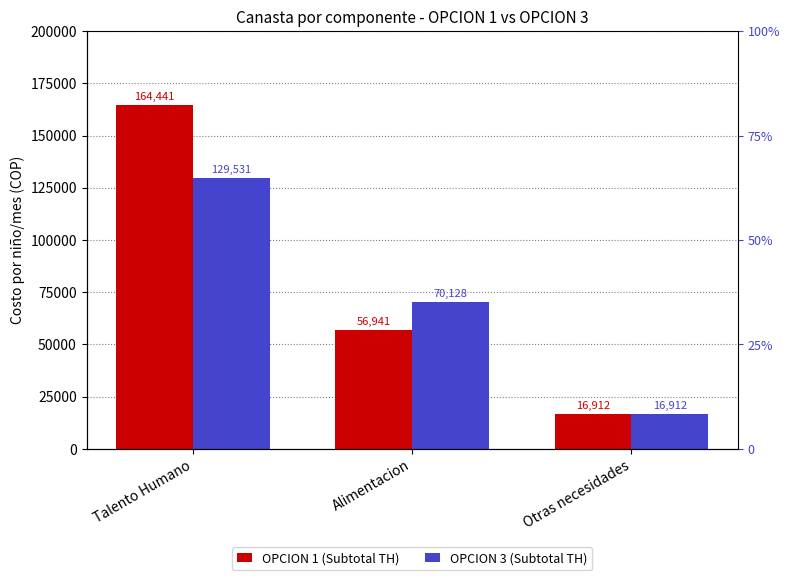

Where is OPCION 3 (Subtotal TH) nearest to the value 73221?

Alimentacion